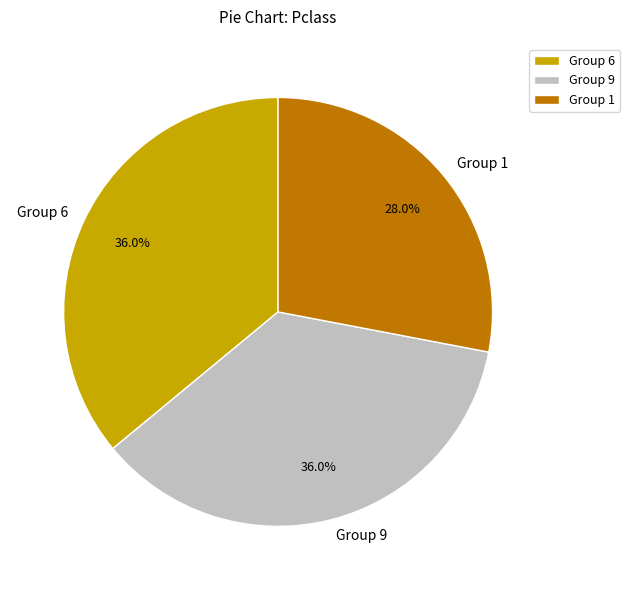

Combined, what portion of the pie is Group 6 and Group 9?

72.0%